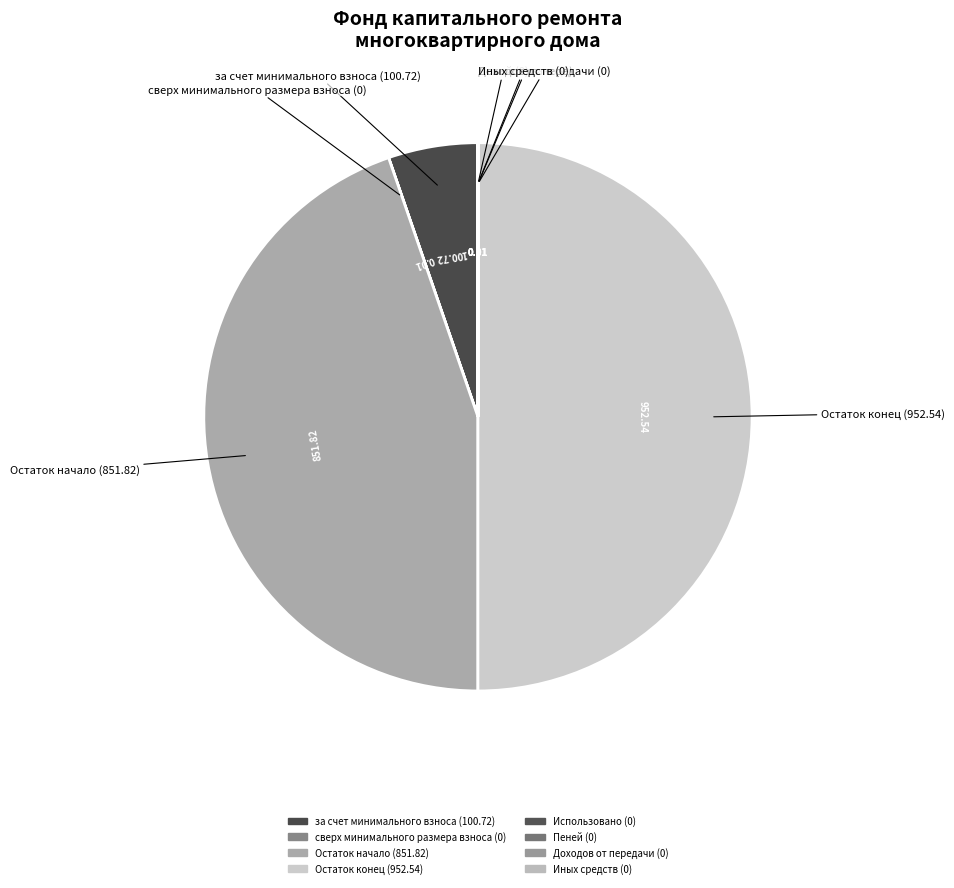

Which category has the biggest portion of the pie?

Остаток на конец периода